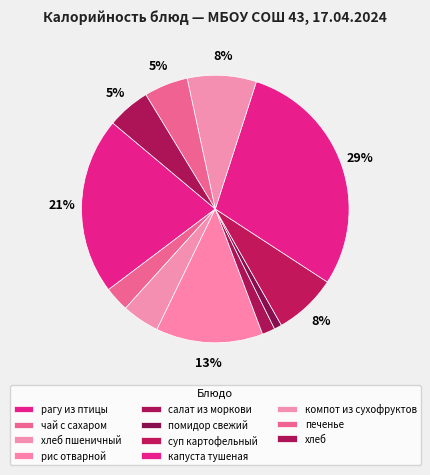

What is the ratio of the value at компот из сухофруктов to the value at капуста тушеная?

0.3